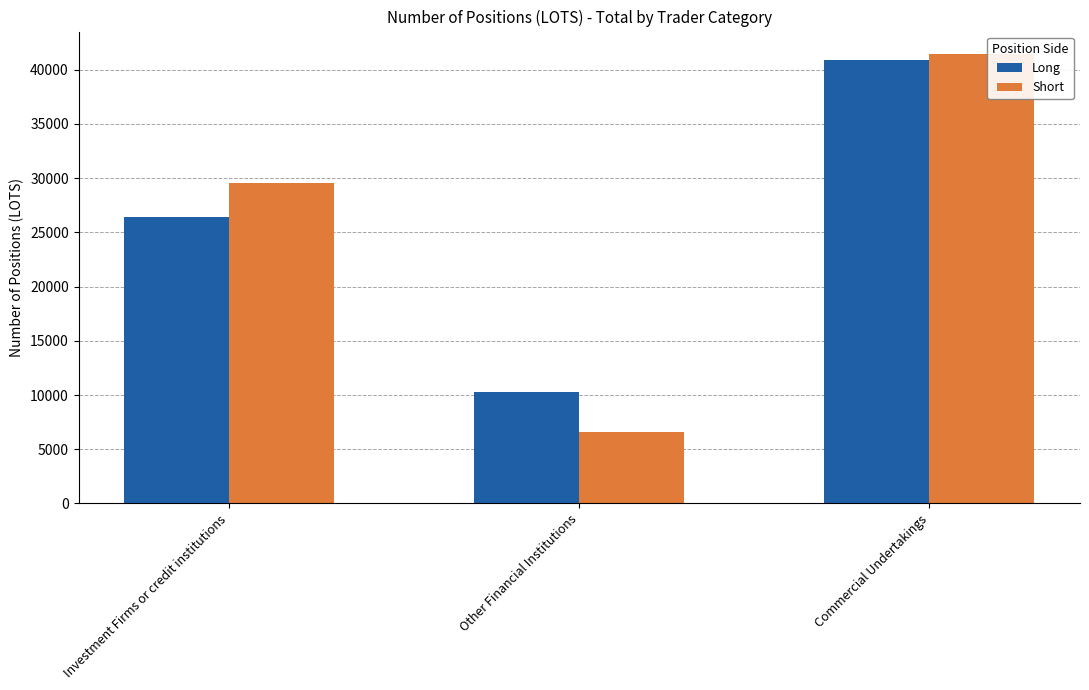

What is the label of the 2nd bar from the right?

Other Financial Institutions